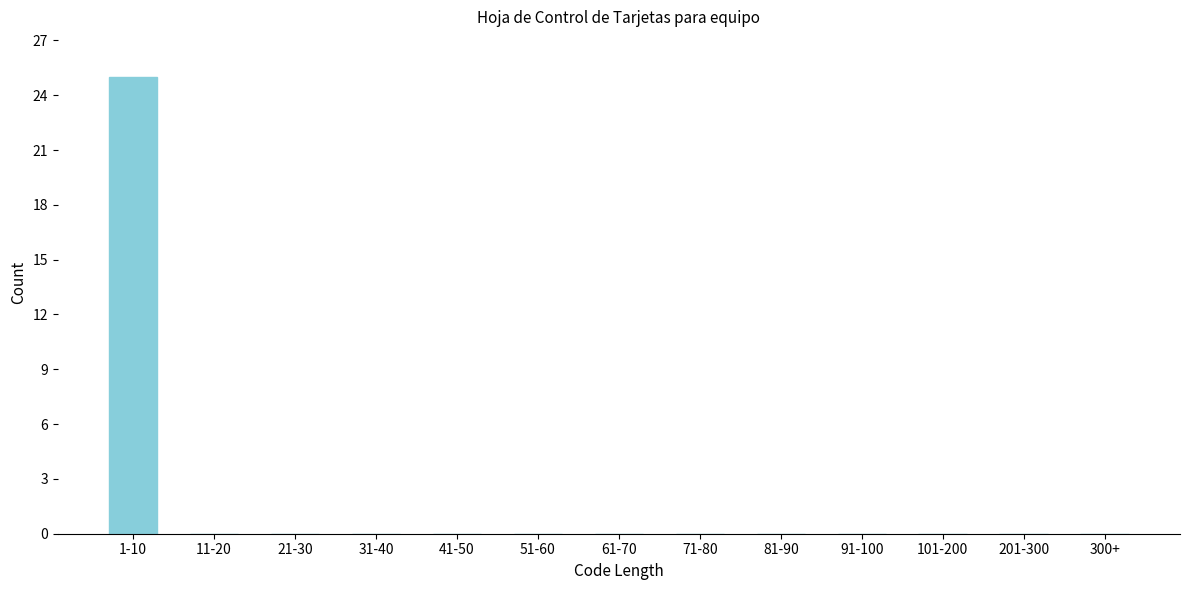

Reading right to left, transcribe all the data shown in this chart.

300+=0	201-300=0	101-200=0	91-100=0	81-90=0	71-80=0	61-70=0	51-60=0	41-50=0	31-40=0	21-30=0	11-20=0	1-10=25